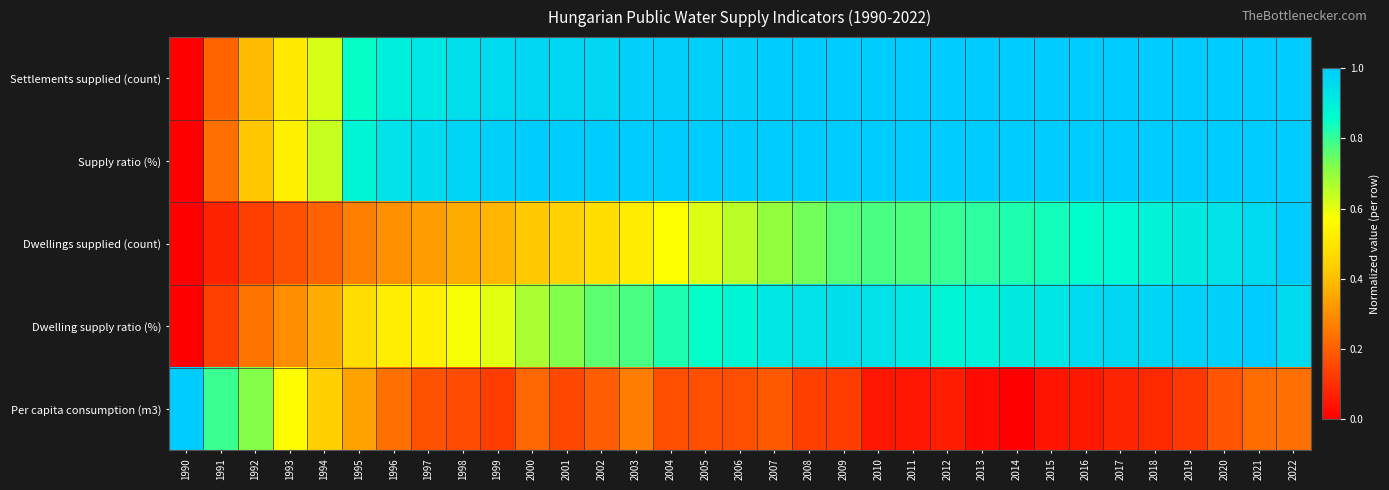

What is the spread (max minus min) of values at 2021?

0.8